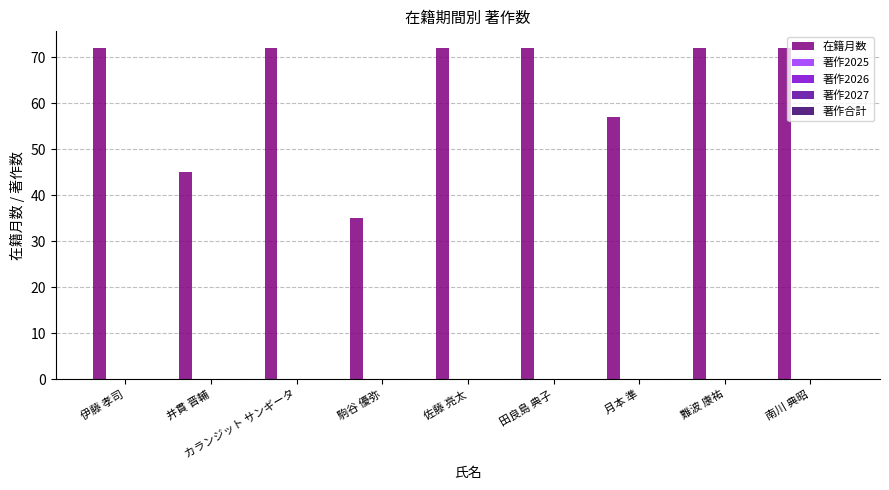

What is the value of the 8th bar from the left?

72